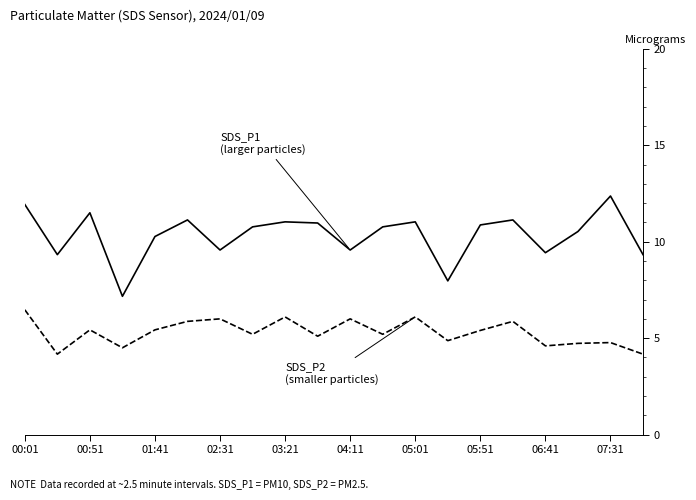

What is the smallest value displayed?

4.2